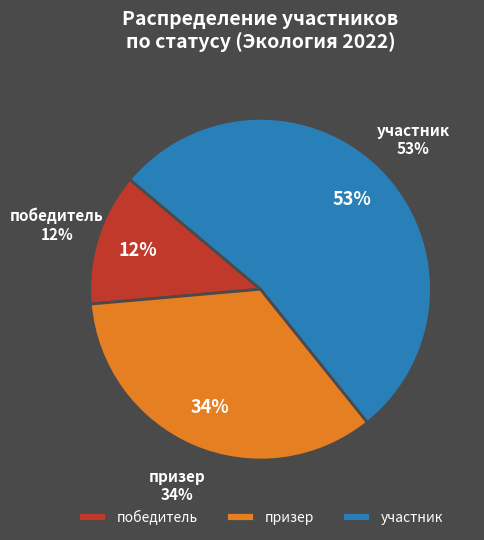

Do призер and участник together represent more than half of the pie?

Yes